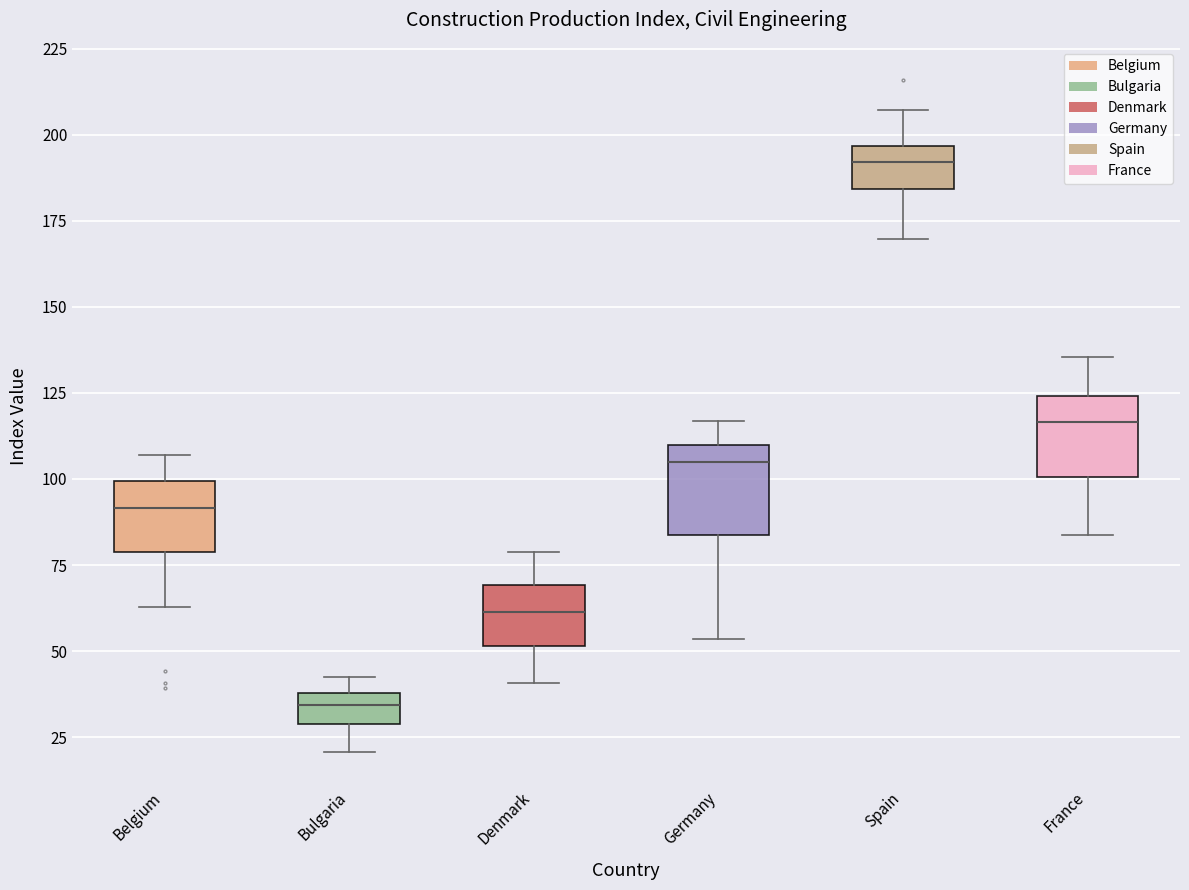

Where does the lower whisker of the box for Germany end on the y-axis? The values are not printed on the chart, so give them approximately, as read against the axis.

55